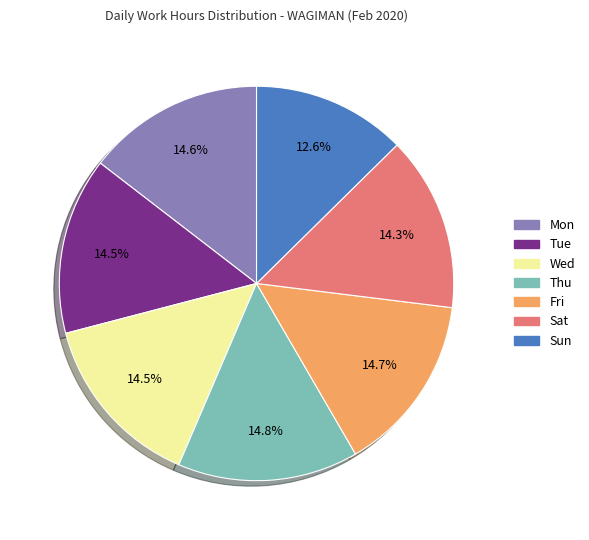

True or false: Sun accounts for 13% of the total.

True